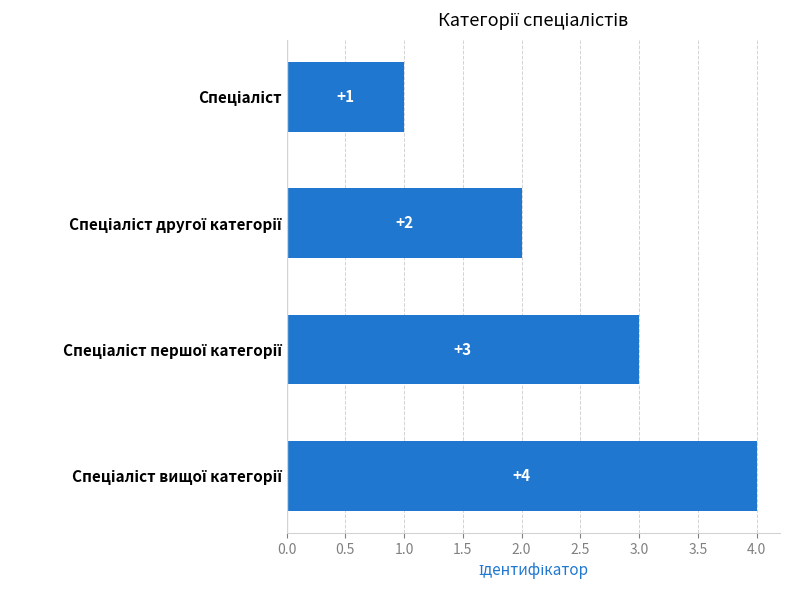

What is the maximum value shown in the chart?

4